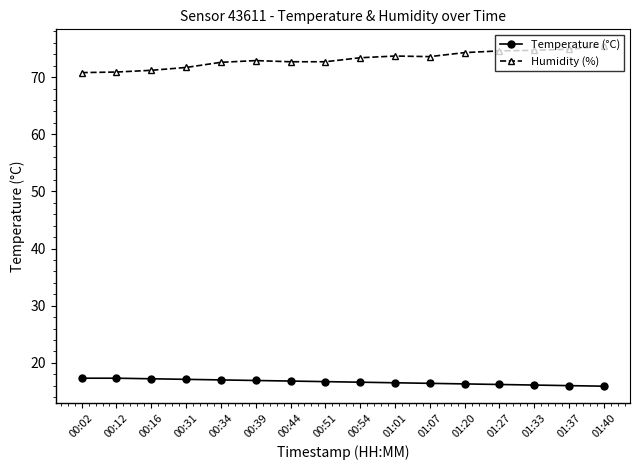

True or false: Temperature (°C) has a value of 17.1 at 00:31.

True